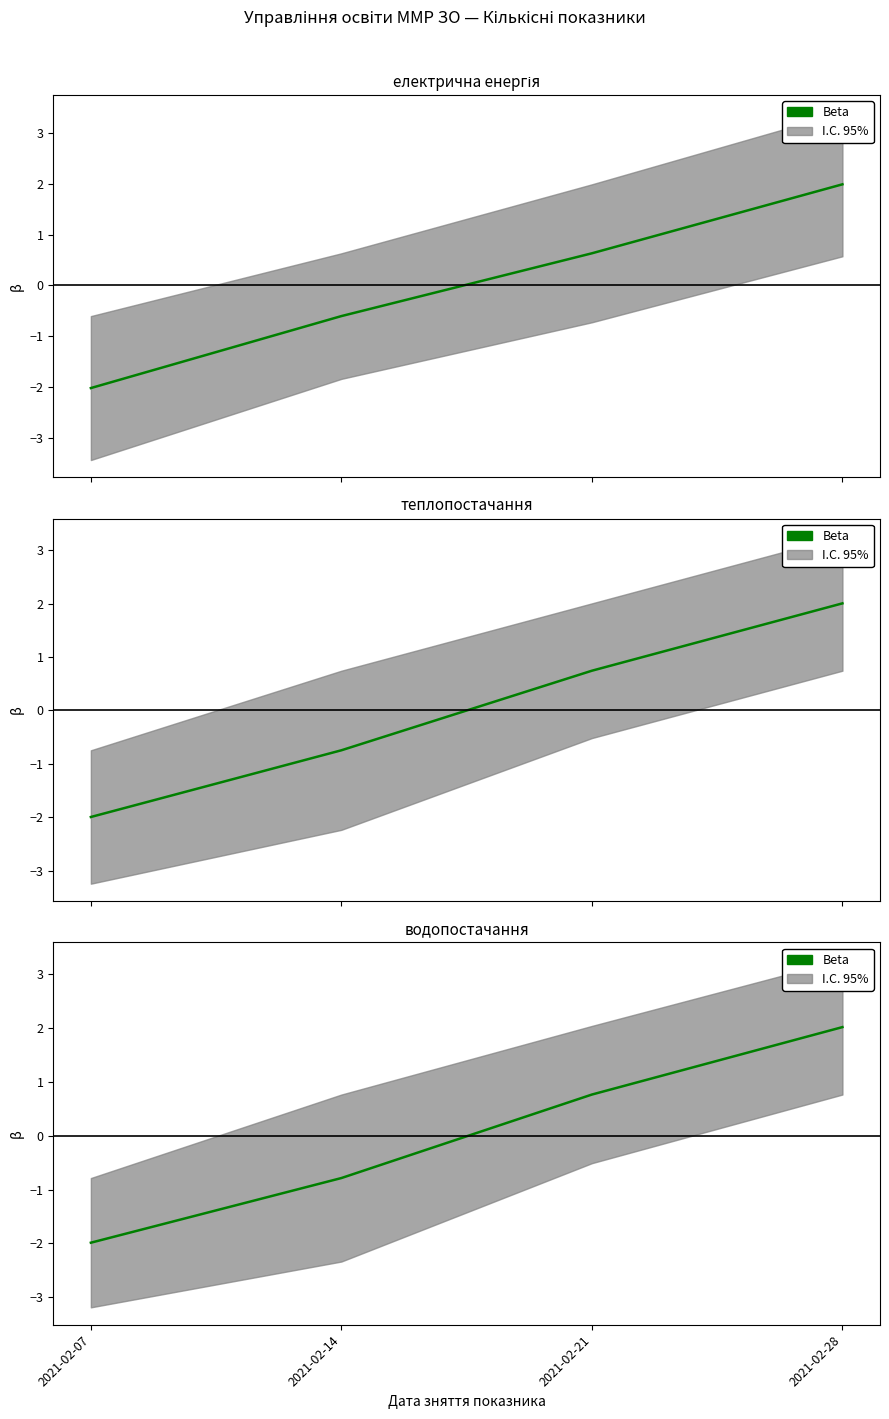

How many values are above zero?

2